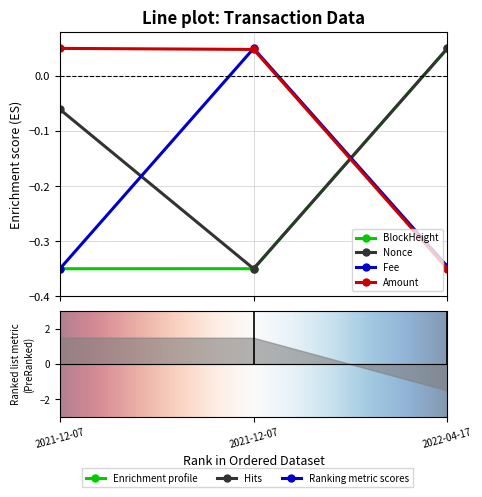

True or false: Fee has a value of -0.5 at 2022-04-17.

False